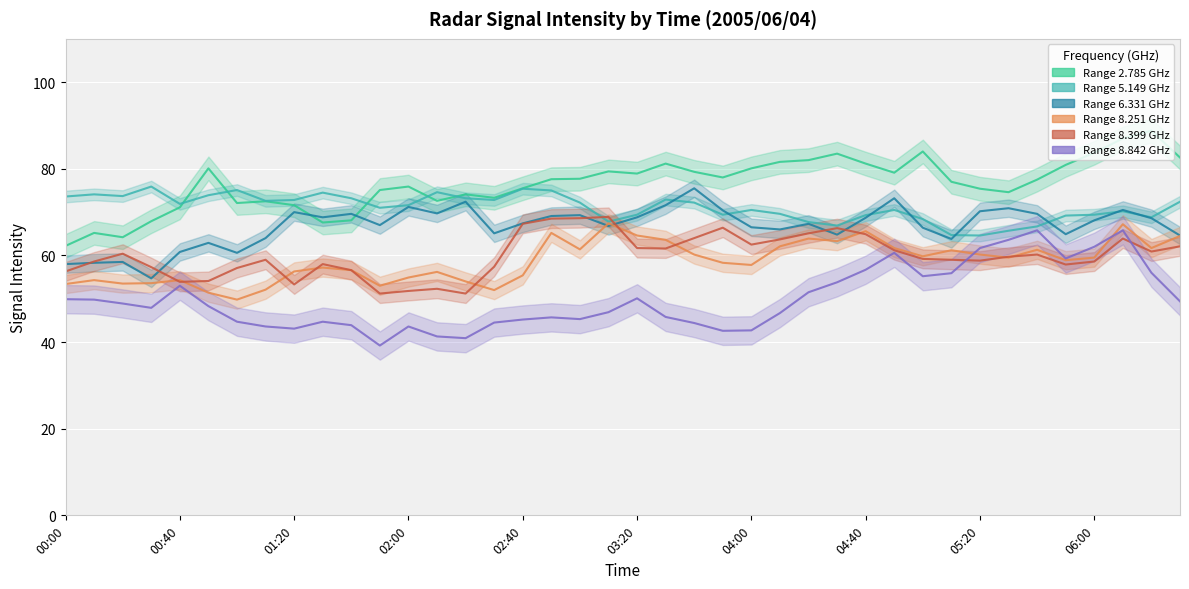

What is the smallest value displayed?

39.2